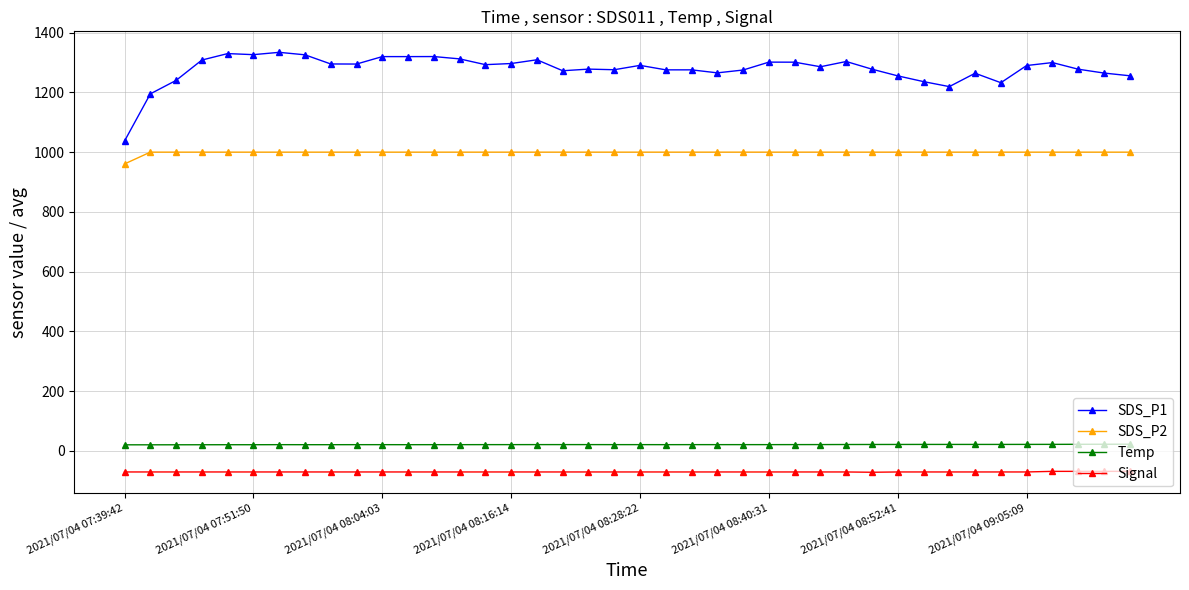

What is the sum of all SDS_P1 values?

51129.6